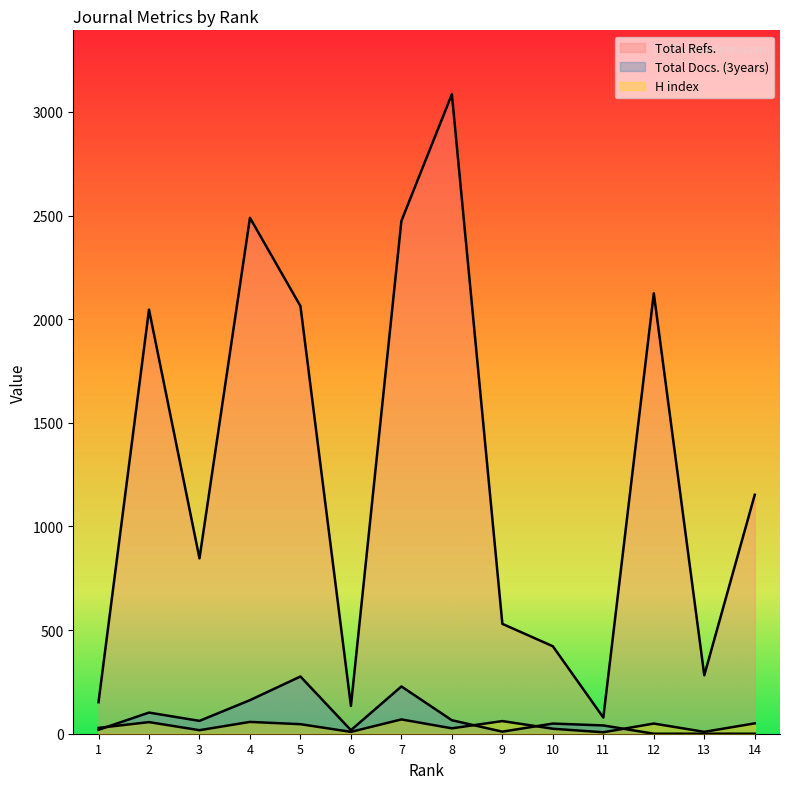

How many interior local peaks does the Total Docs. (3years) series have?

4